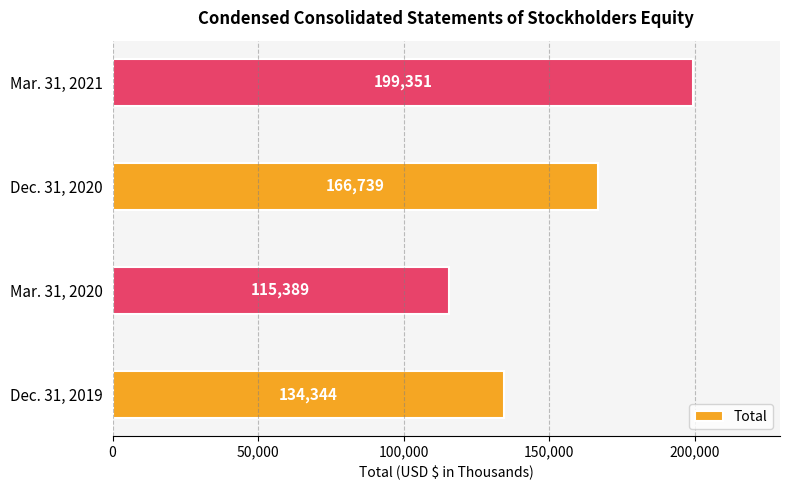

Does the chart contain stacked bars?

No